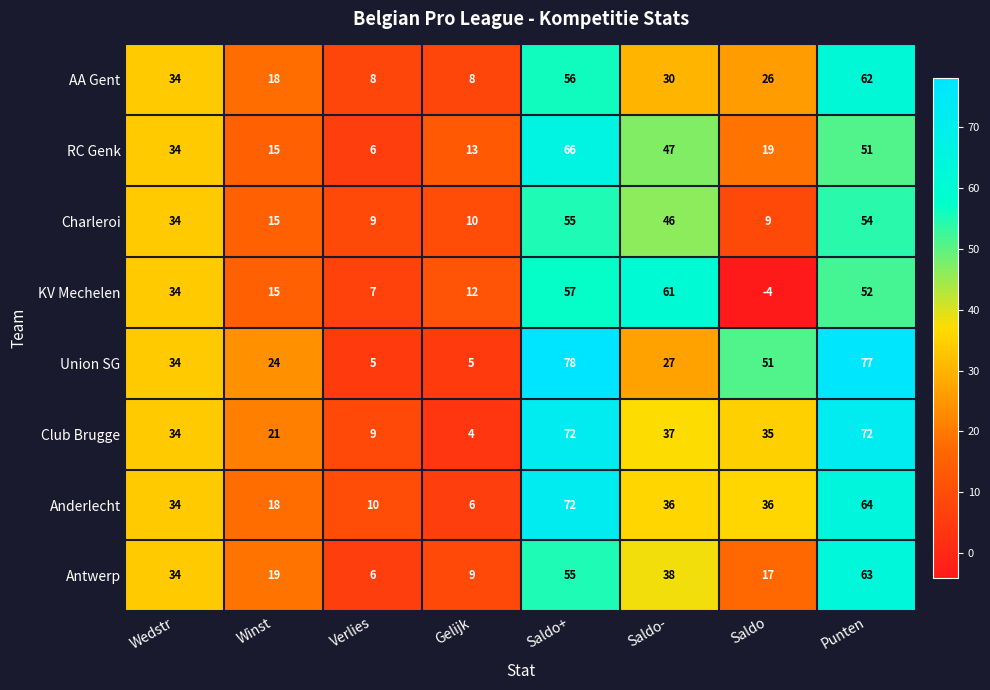

Which series has the largest total across all categories?

Union SG